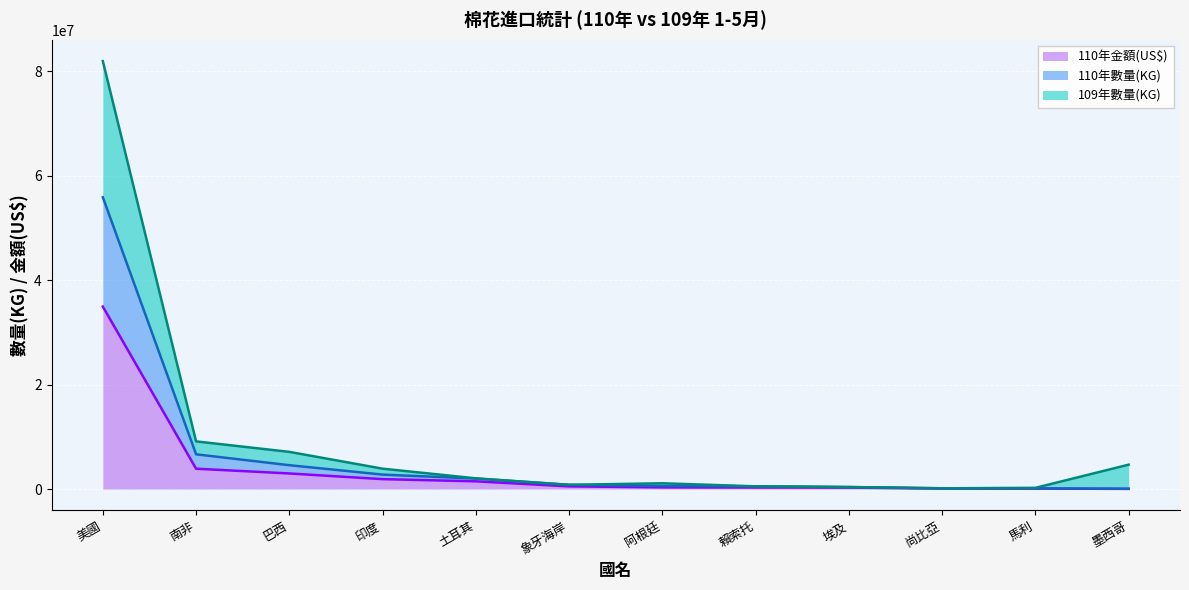

At how many categories does at least one series exceed 2193309?

5